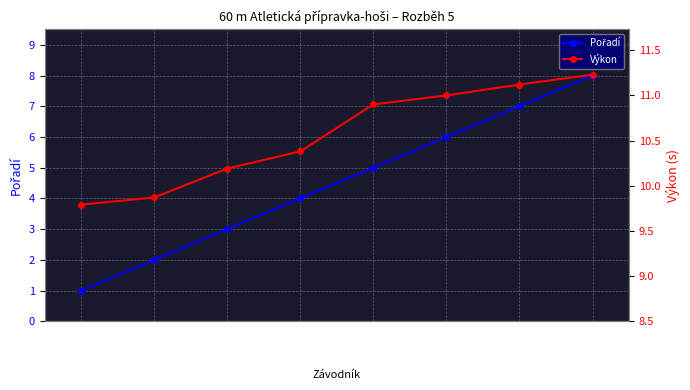

How many series are shown in this chart?

2